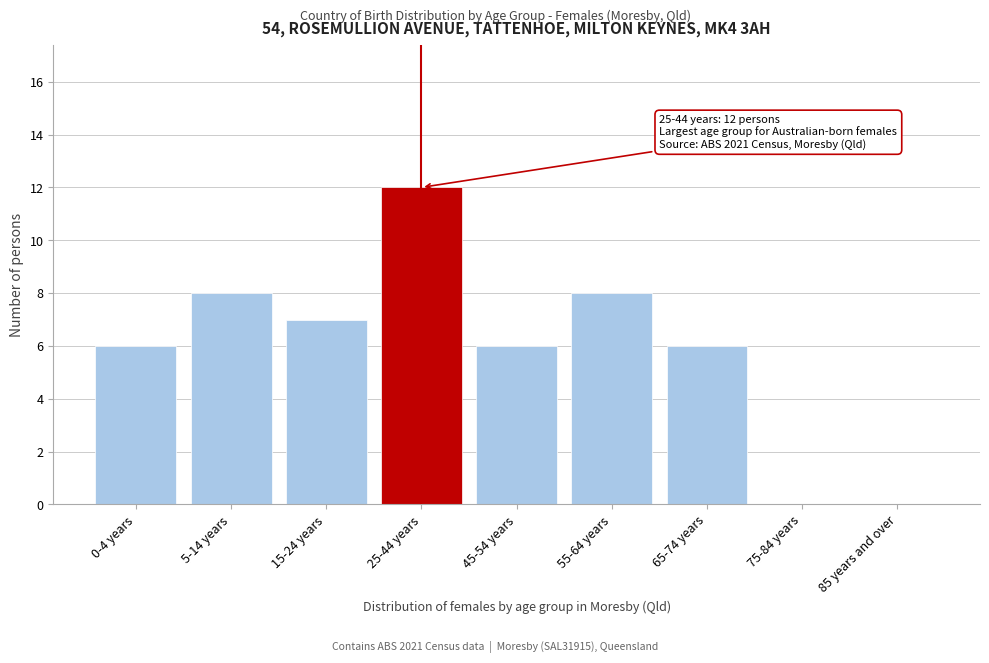

Reading left to right, extract all data points from this chart.

0-4 years=6	5-14 years=8	15-24 years=7	25-44 years=12	45-54 years=6	55-64 years=8	65-74 years=6	75-84 years=0	85 years and over=0